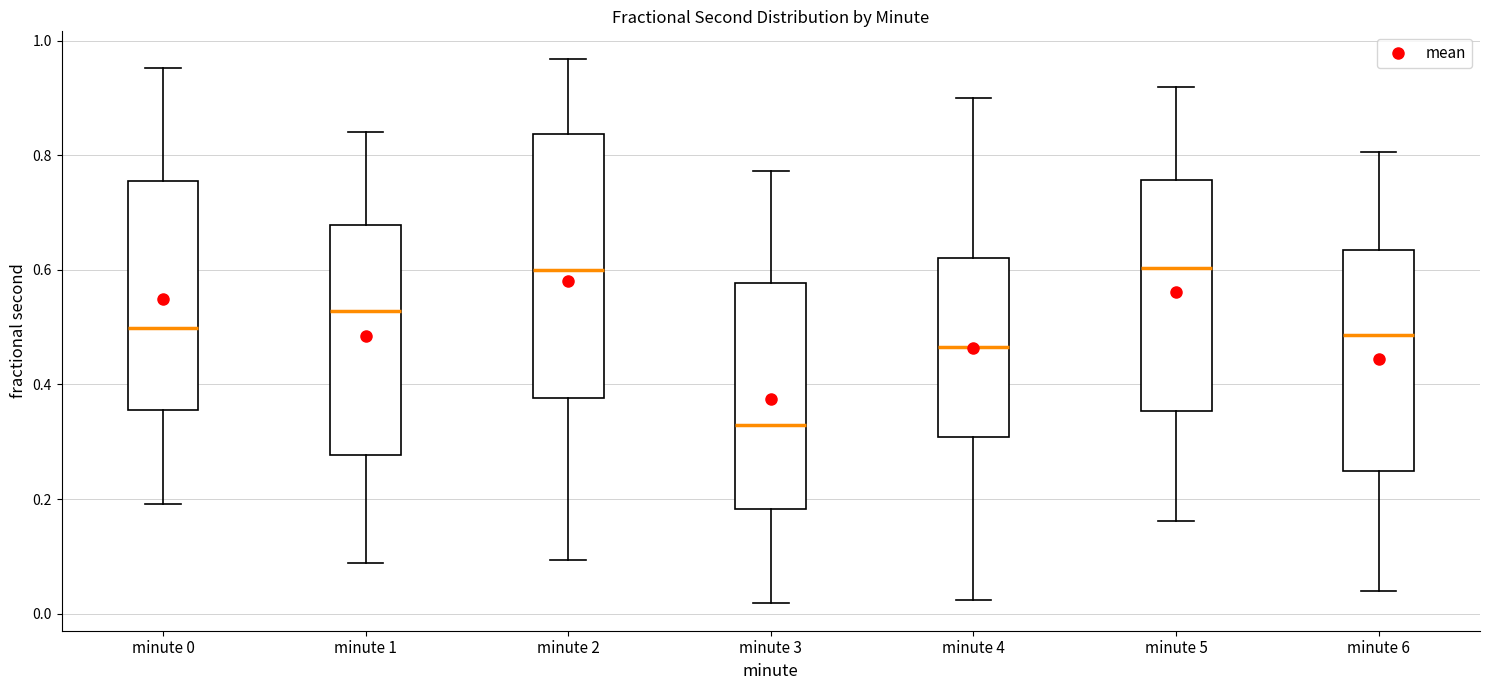

Reading left to right, transcribe this box plot: for each box, give where its median line is, the range the box spans, and where its two whiskers end, as read against the y-axis. The values are not printed on the chart, so give them approximately, as read against the axis.

minute 0: median 0.50, box 0.36 to 0.76, whiskers 0.20 to 0.96
minute 1: median 0.52, box 0.28 to 0.68, whiskers 0.08 to 0.84
minute 2: median 0.60, box 0.38 to 0.84, whiskers 0.10 to 0.96
minute 3: median 0.32, box 0.18 to 0.58, whiskers 0.02 to 0.78
minute 4: median 0.46, box 0.30 to 0.62, whiskers 0.02 to 0.90
minute 5: median 0.60, box 0.36 to 0.76, whiskers 0.16 to 0.92
minute 6: median 0.48, box 0.24 to 0.64, whiskers 0.04 to 0.80